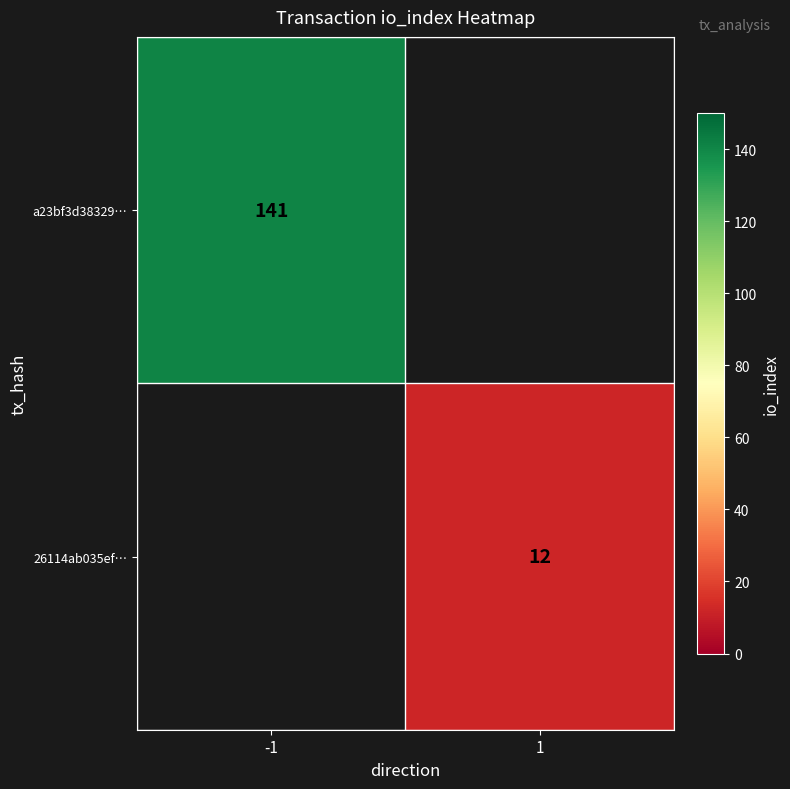

The value of a23bf3d38329… at -1 is 53. True or false?

False